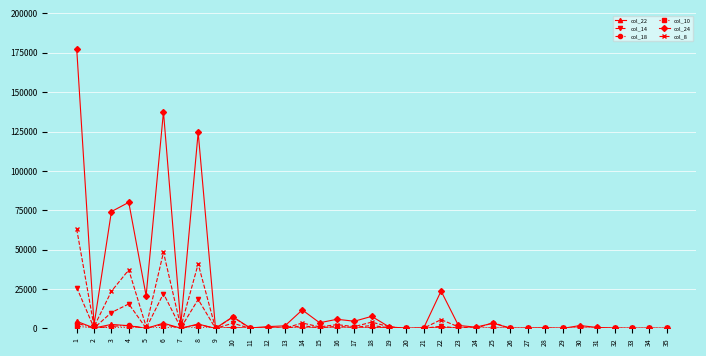

Is the value of col_24 at 3 greater than the value of col_18 at 31?

Yes